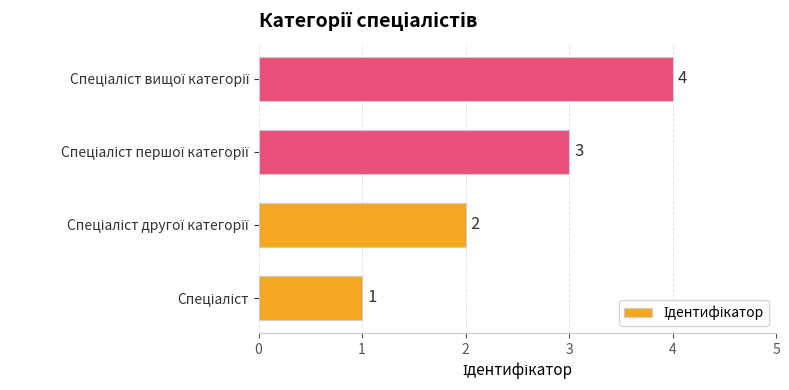

What is the greatest value displayed?

4